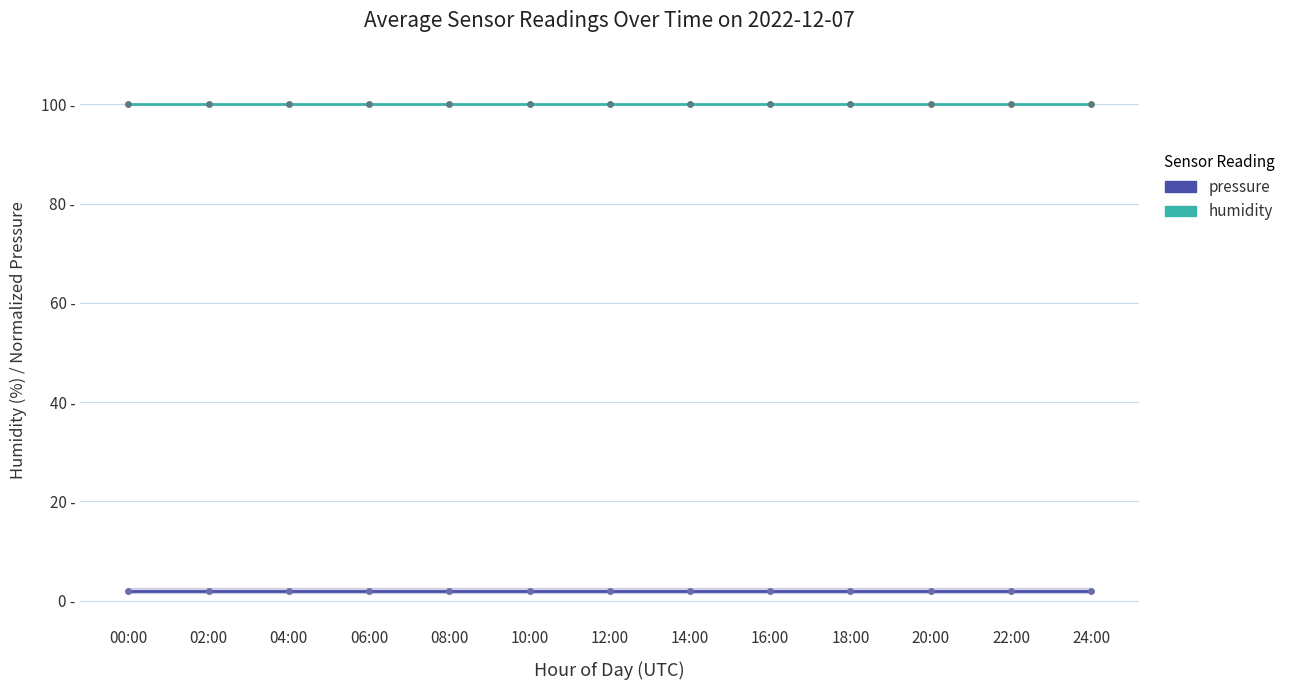

Which series has the largest total across all categories?

humidity